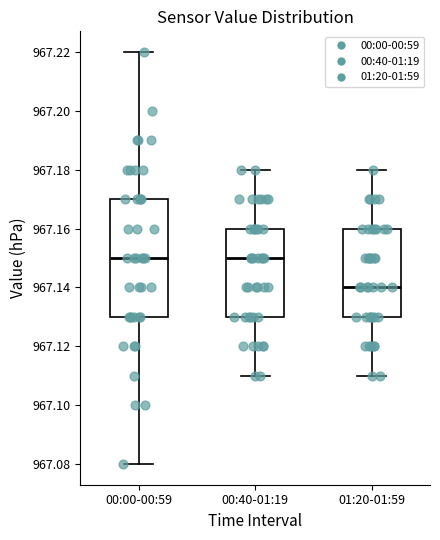

Reading left to right, read every box against the y-axis: the position of its median line, the range the box covers, and the ends of its whiskers. The values are not printed on the chart, so give them approximately, as read against the axis.

00:00-00:59: median 967.15, box 967.13 to 967.17, whiskers 967.08 to 967.22
00:40-01:19: median 967.15, box 967.13 to 967.16, whiskers 967.11 to 967.18
01:20-01:59: median 967.14, box 967.13 to 967.16, whiskers 967.11 to 967.18